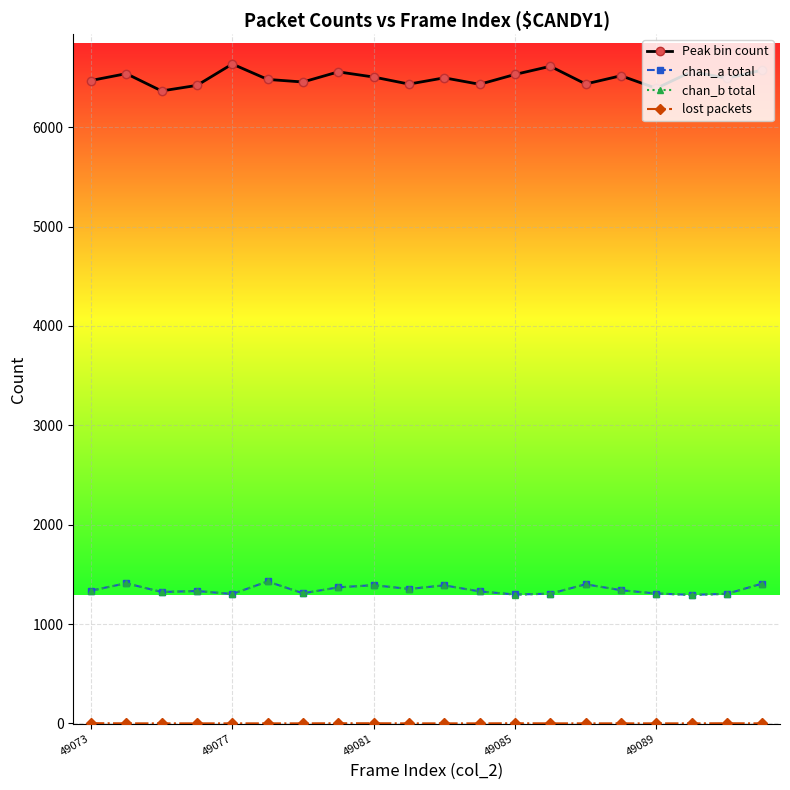

Which series has the largest total across all categories?

Peak bin count